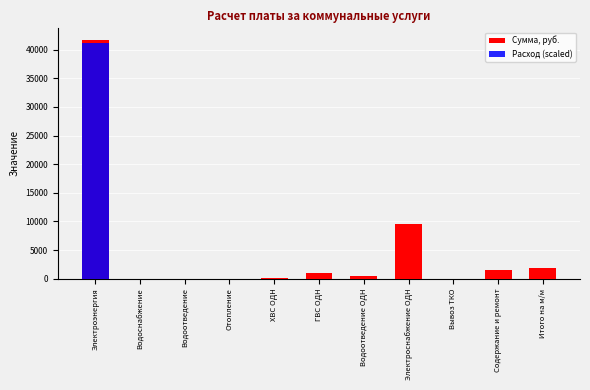

List the series in order of their peak value, highest first.

Сумма, руб., Расход (scaled)